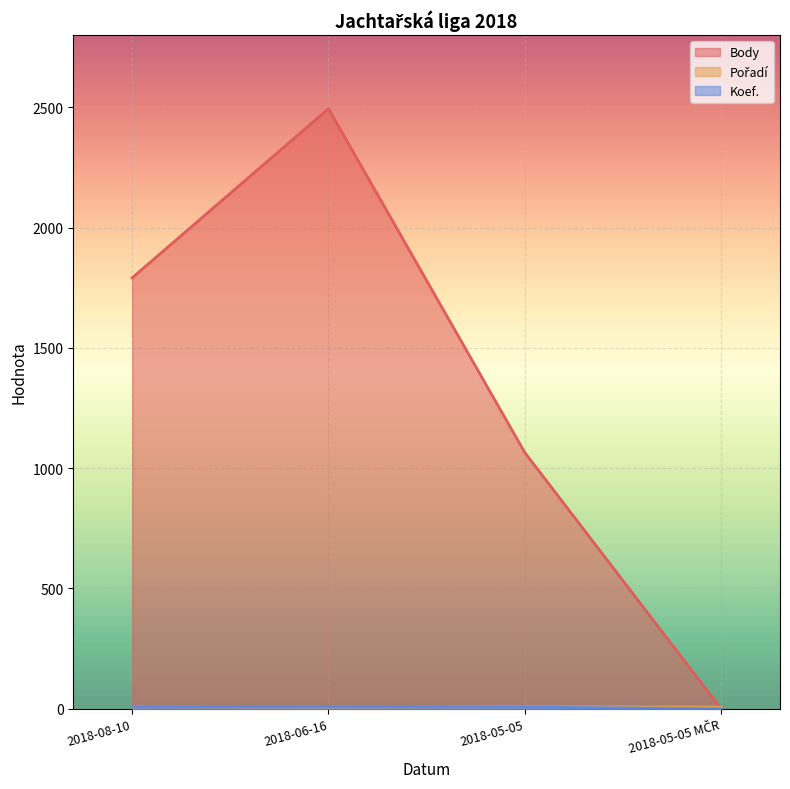

What is the difference between the Pořadí values at 2018-08-10 and 2018-06-16?

2